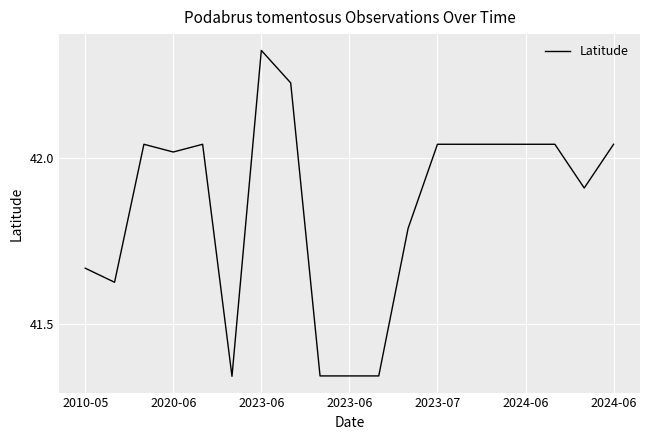

Count the number of values greater than 42.

11